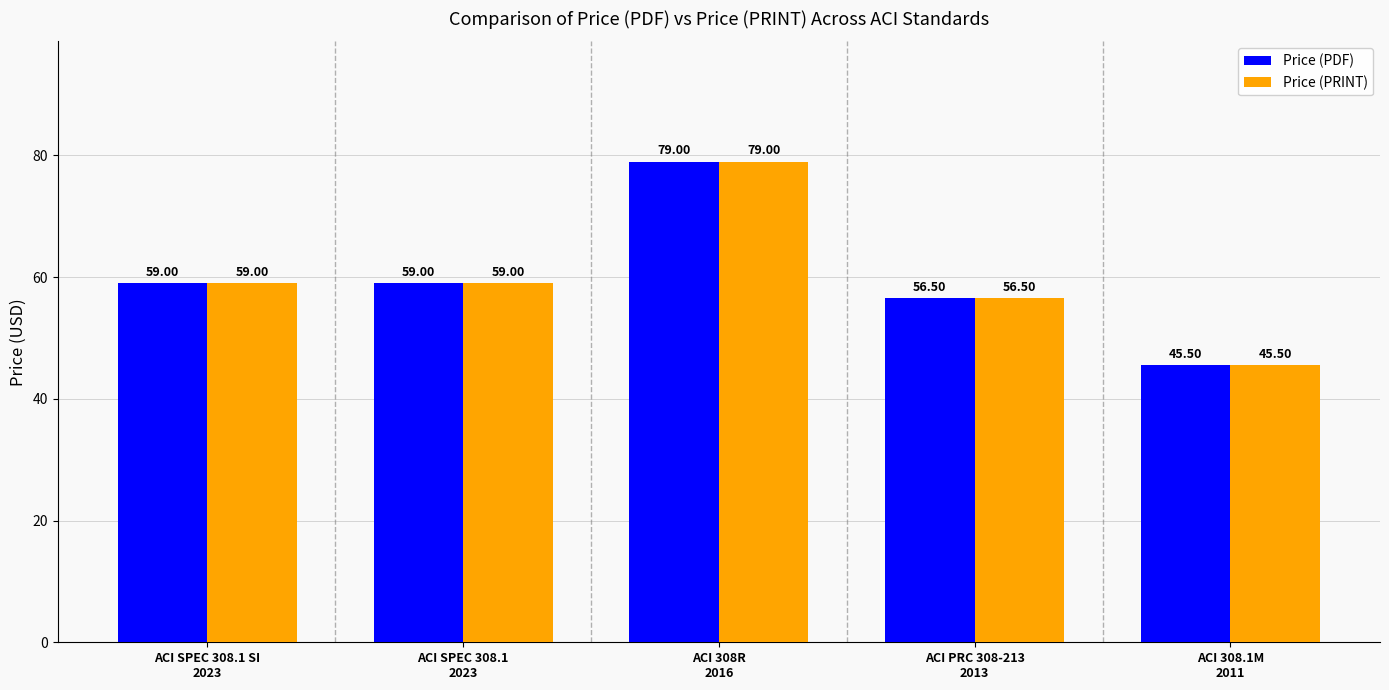

What is the sum of the Price (PRINT) values at ACI SPEC 308.1 SI
2023 and ACI 308.1M
2011?

104.5